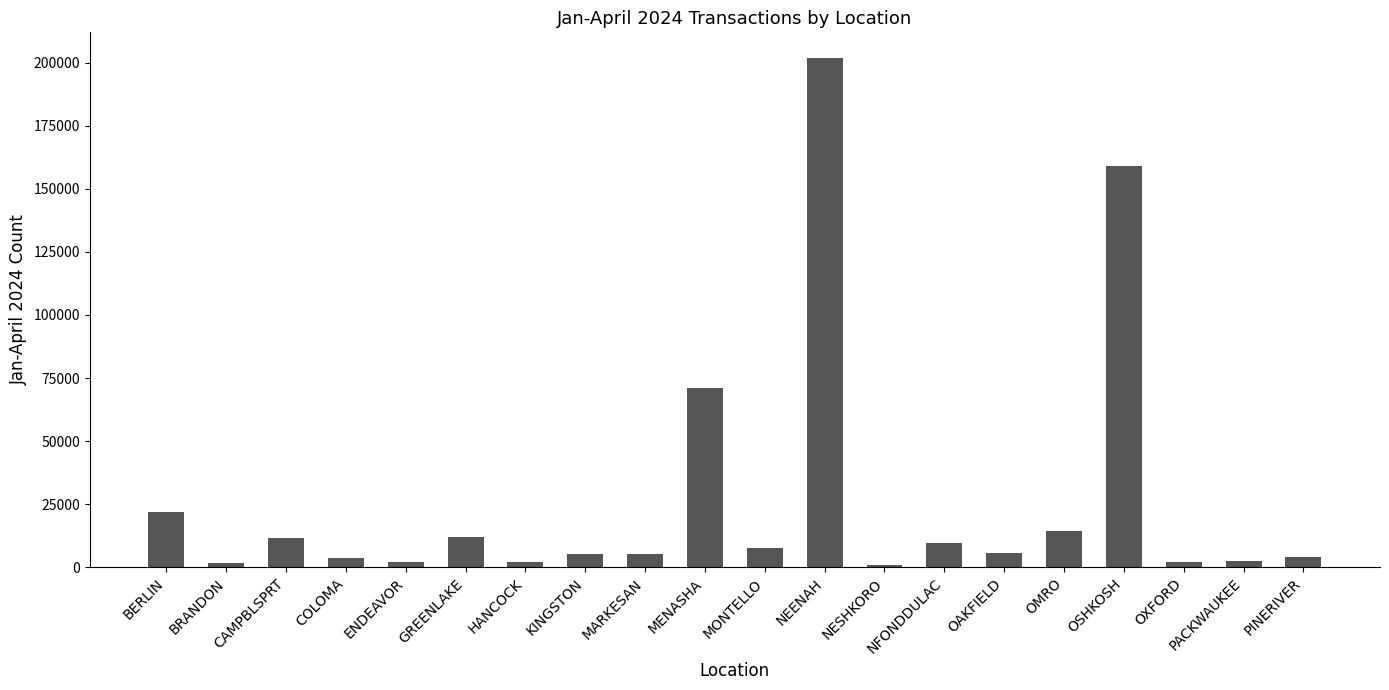

Are the bars grouped side by side (vs. stacked)?

No